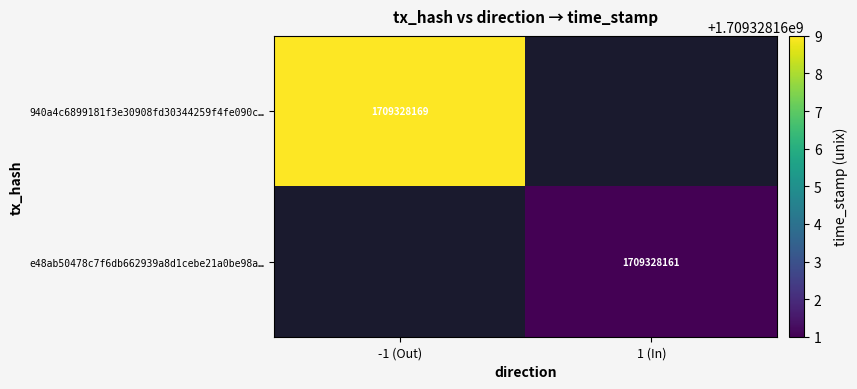

What is the spread (max minus min) of values at time_stamp?

8